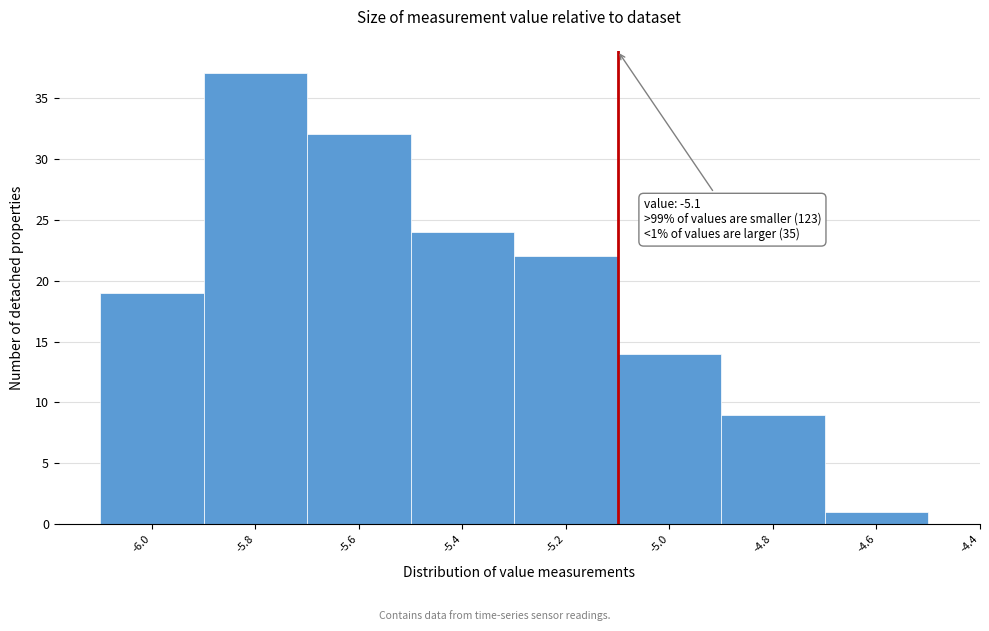

Which range on the x-axis has the tallest bar?

-5.9 to -5.7